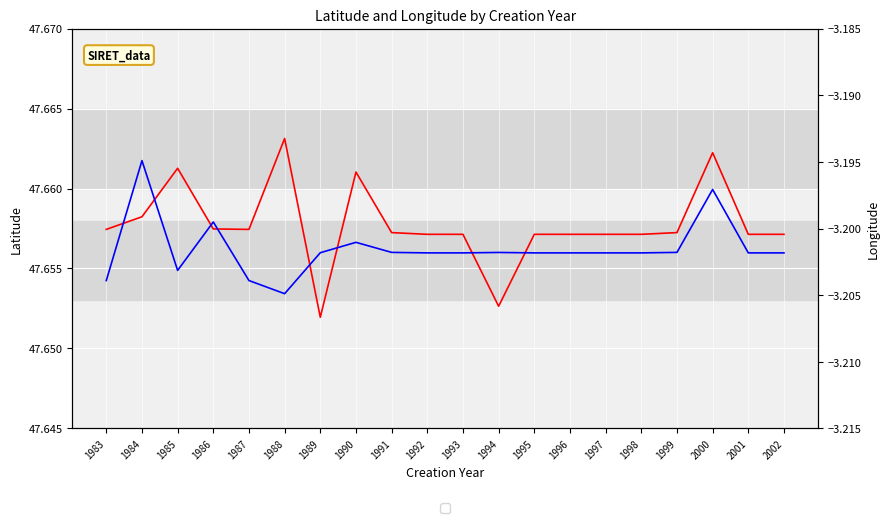

The value of avg_longitude at 1991 is -5.7. True or false?

False